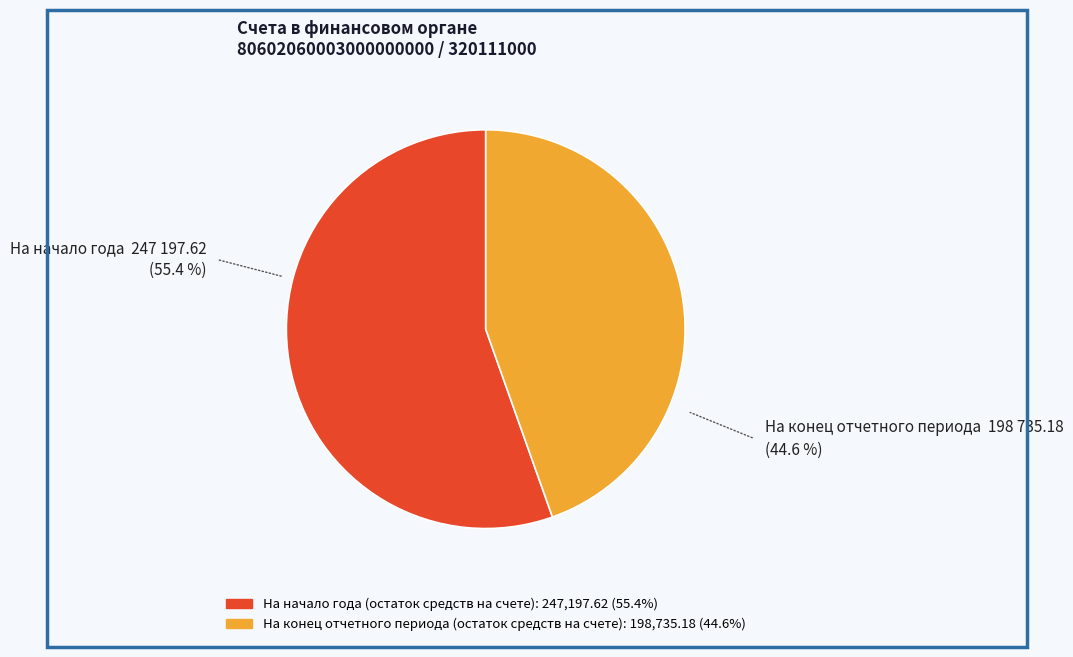

How many segments does this pie chart have?

2